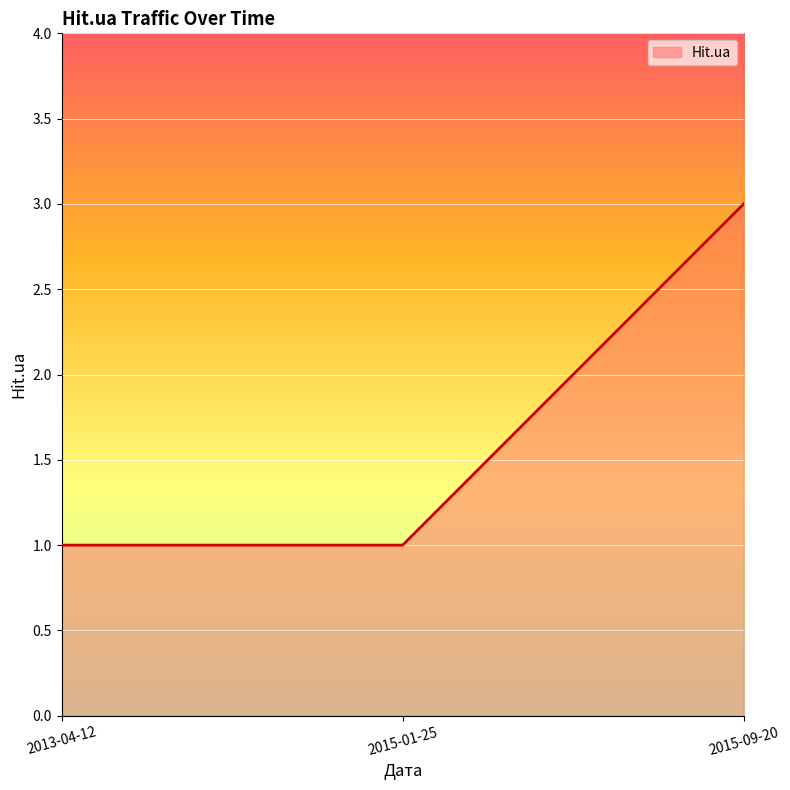

What is the greatest value displayed?

3